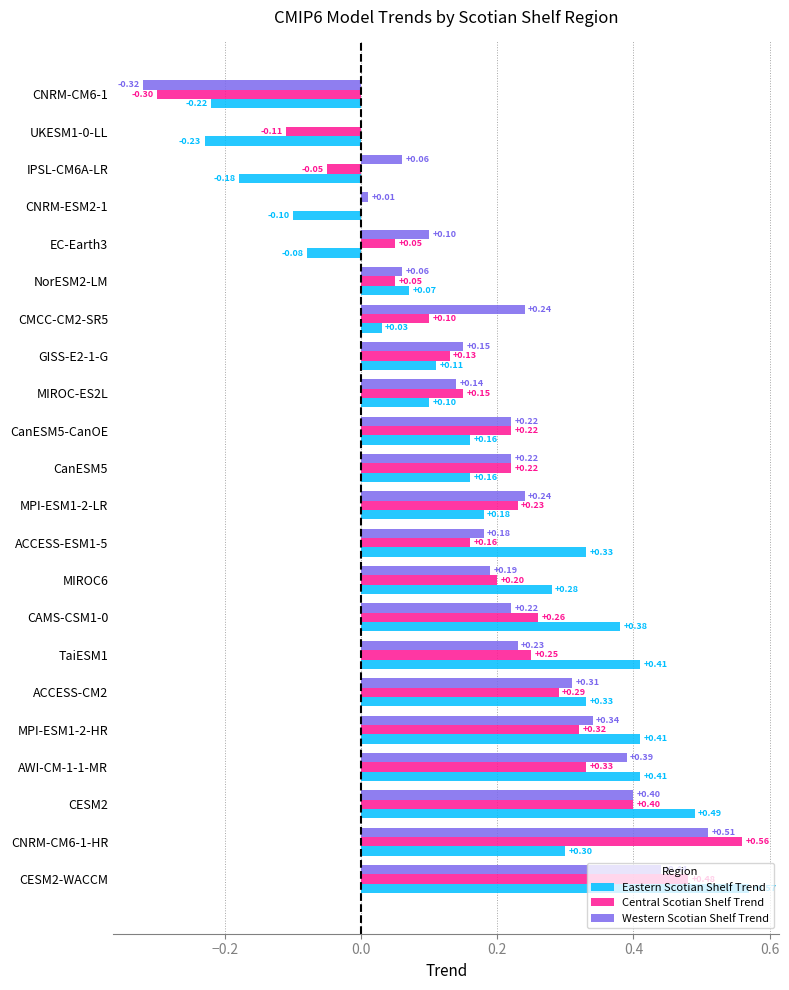

Which series has the widest spread of values?

Central Scotian Shelf Trend